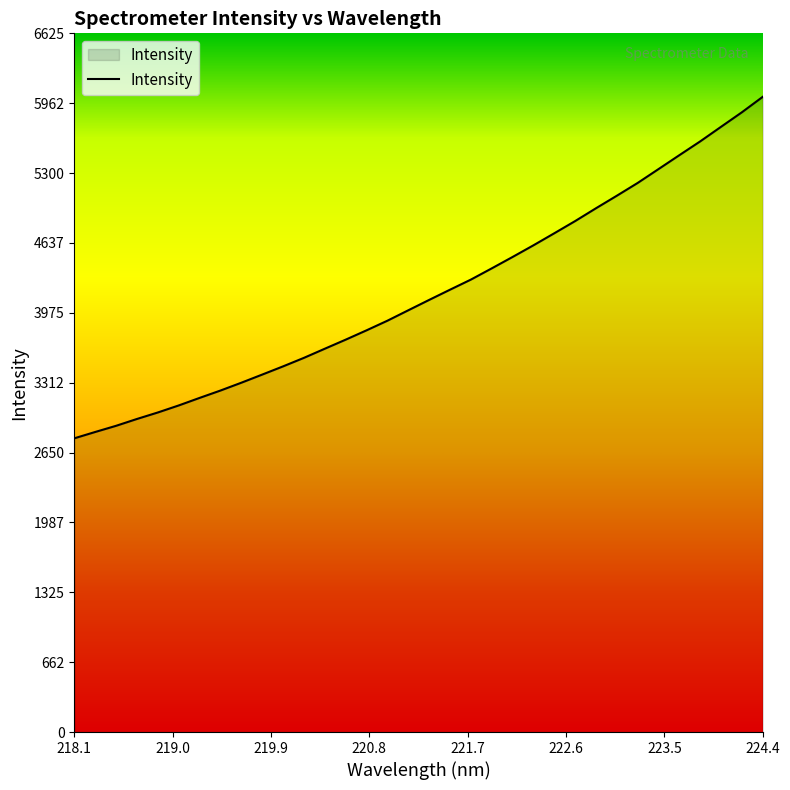

What is the greatest value displayed?

6022.8